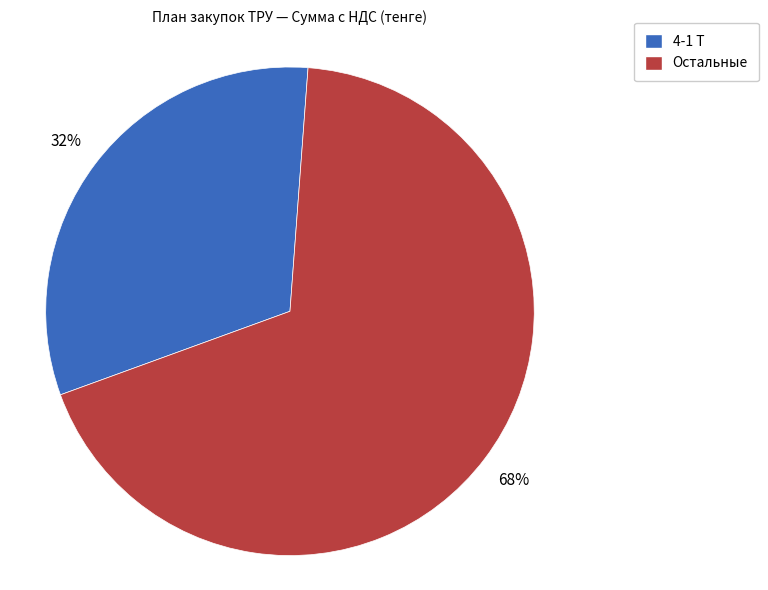

Which has a higher value, 4-1 Т or Остальные?

Остальные